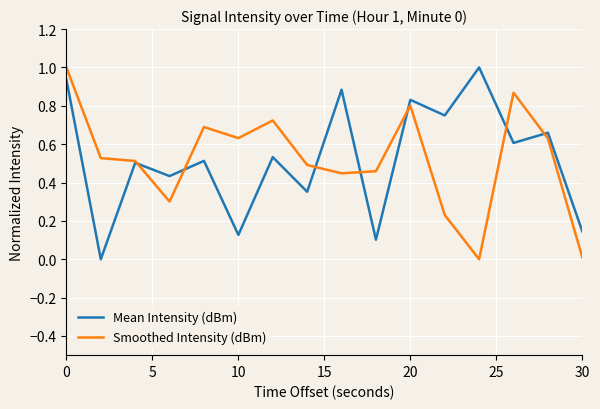

What is the maximum value shown in the chart?

1.0